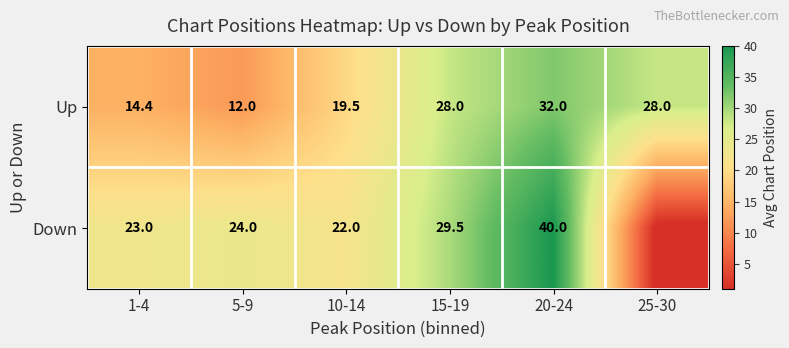

At which category is the sum across all series the highest?

20-24